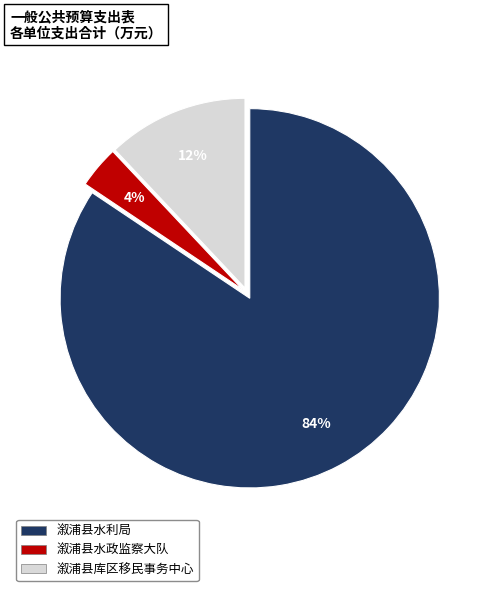

Which slice is the smallest?

溆浦县水政监察大队